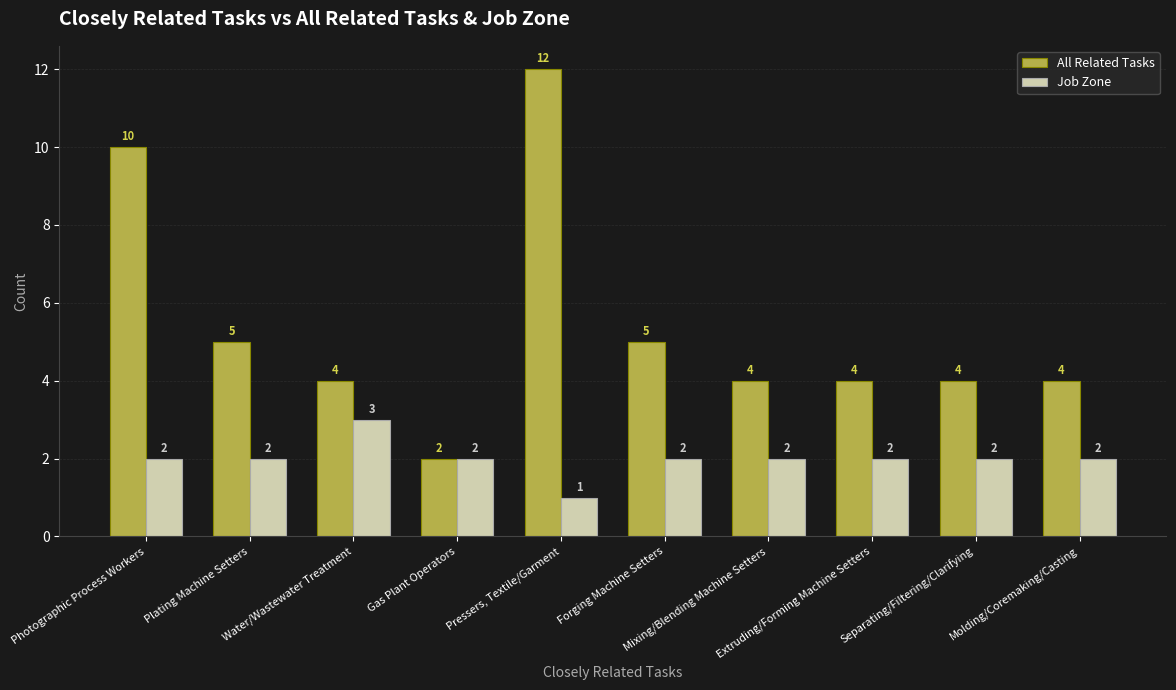

Which series has the largest total across all categories?

All Related Tasks